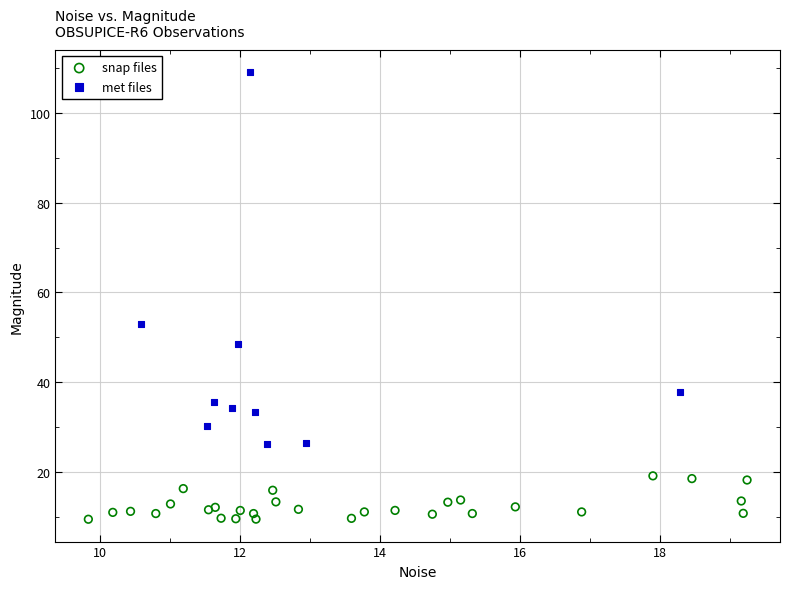

Which series has the widest spread of Y values?

met files